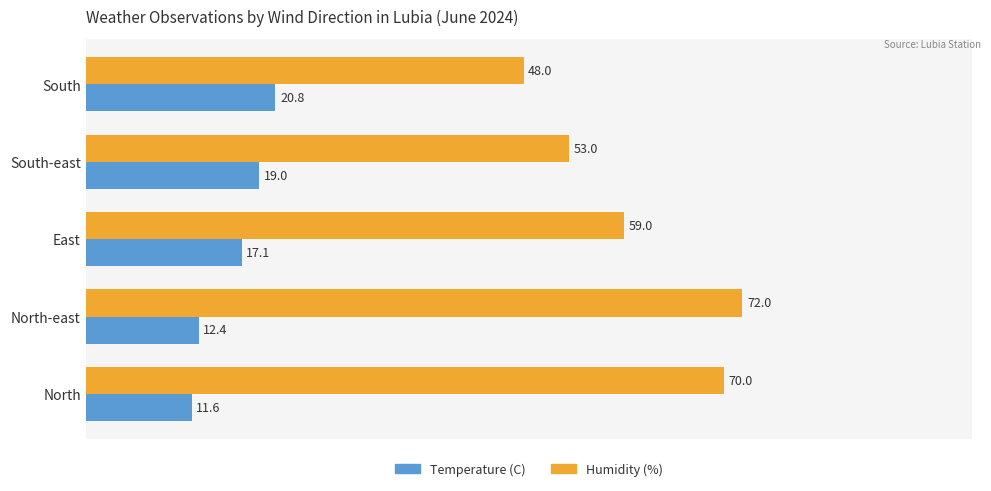

What are all the series names shown in the legend?

Temperature (C), Humidity (%)